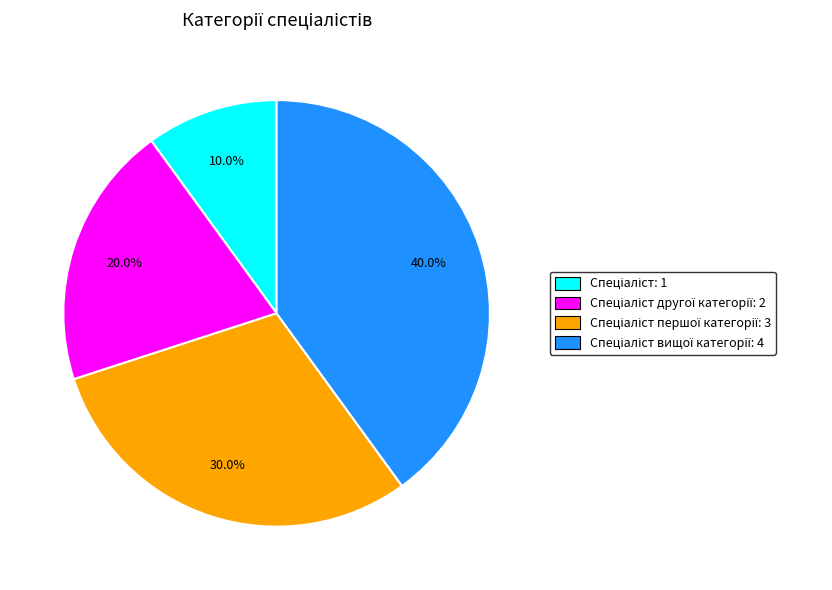

Does any single category account for the majority?

No